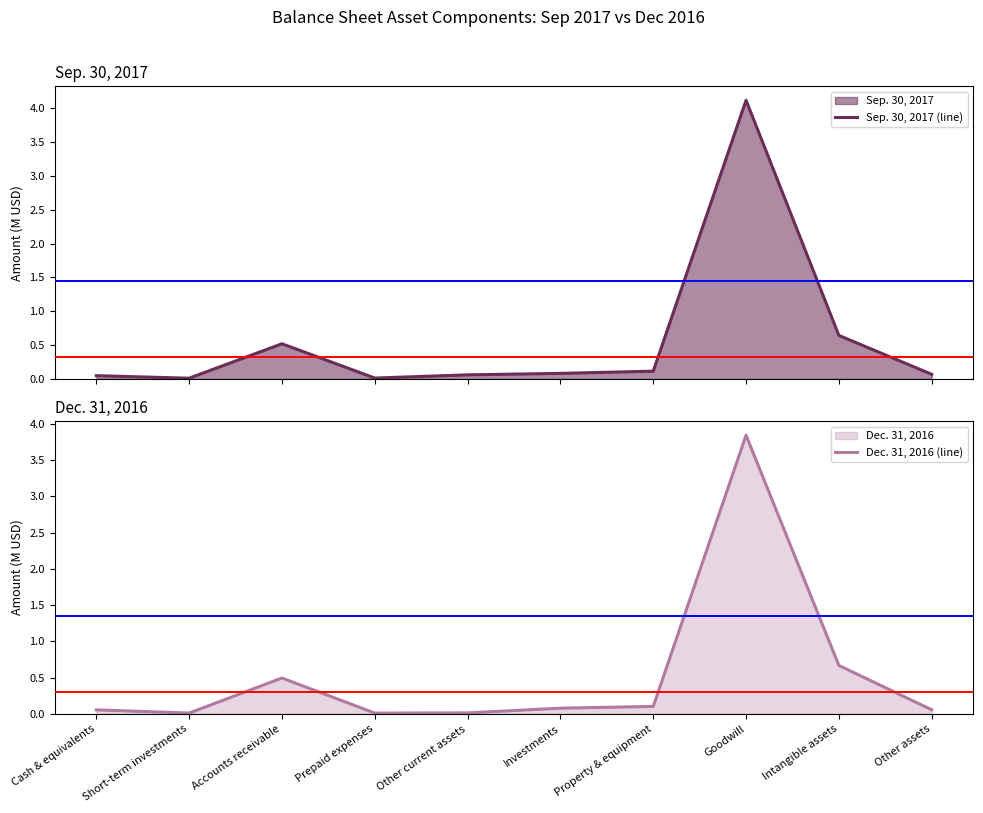

Reading left to right, list all the values displayed in this chart.

Sep. 30, 2017 (line): 0.0	0.0	0.5	0.0	0.1	0.1	0.1	4.1	0.6	0.1
Dec. 31, 2016 (line): 0.1	0.0	0.5	0.0	0.0	0.1	0.1	3.8	0.7	0.1